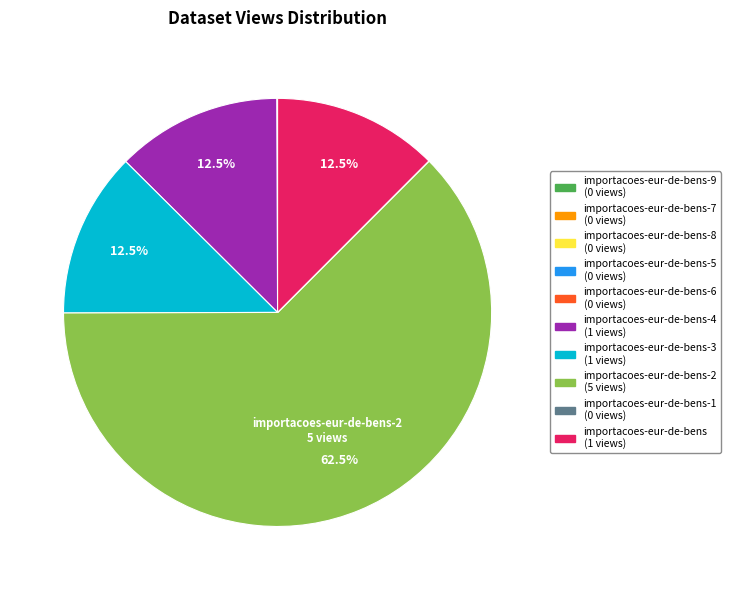

Is there any slice that represents more than half of the pie?

Yes